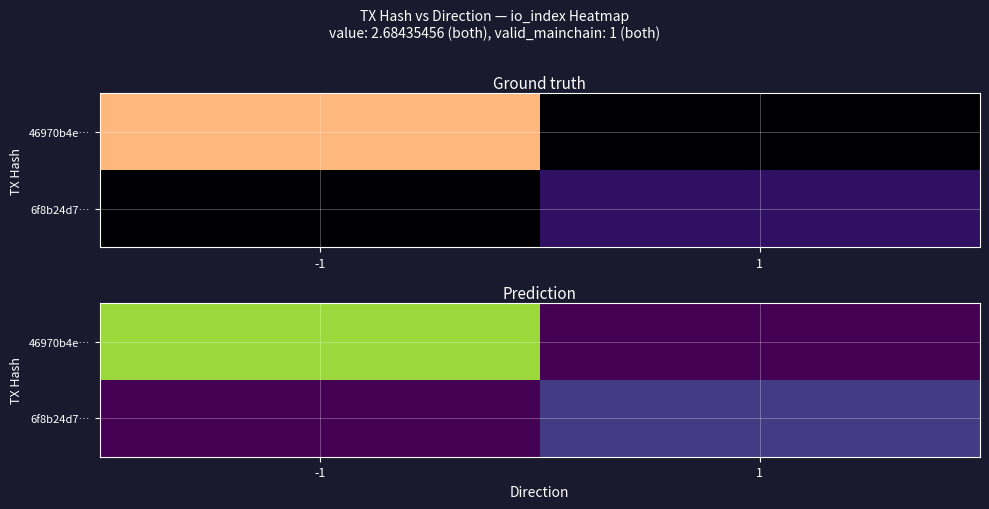

Which label corresponds to the largest value in the chart?

-1